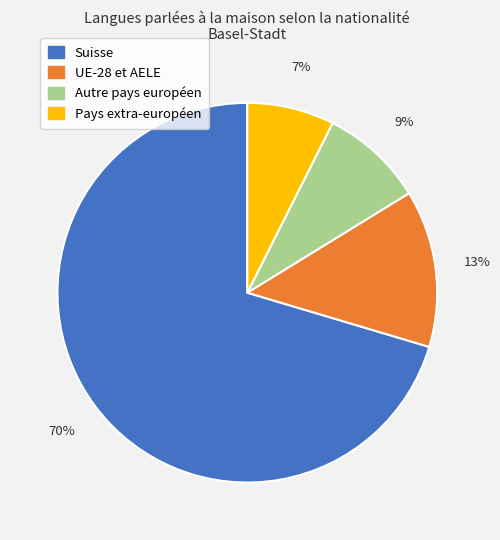

True or false: UE-28 et AELE accounts for 13% of the total.

True